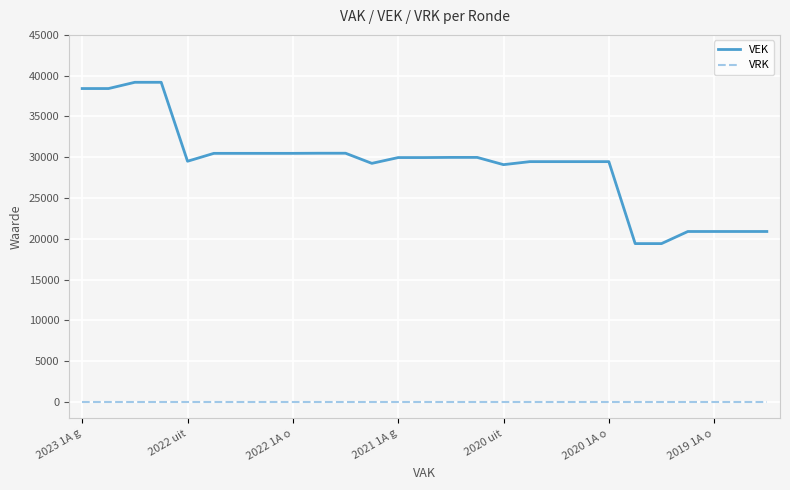

List the series in order of their peak value, highest first.

VEK, VRK